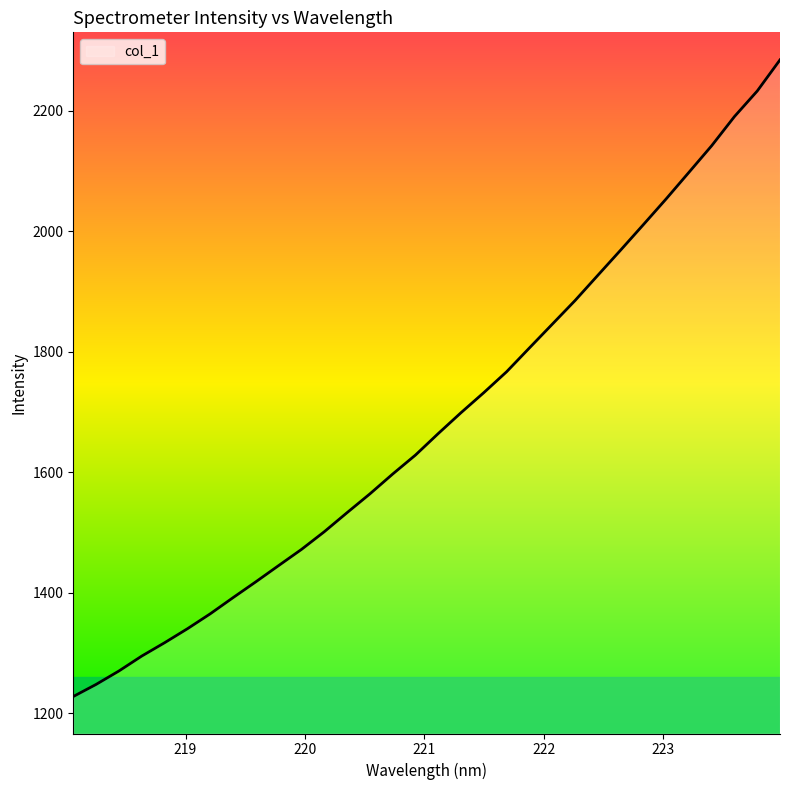

What is the difference between the maximum and second lowest values?

1036.7